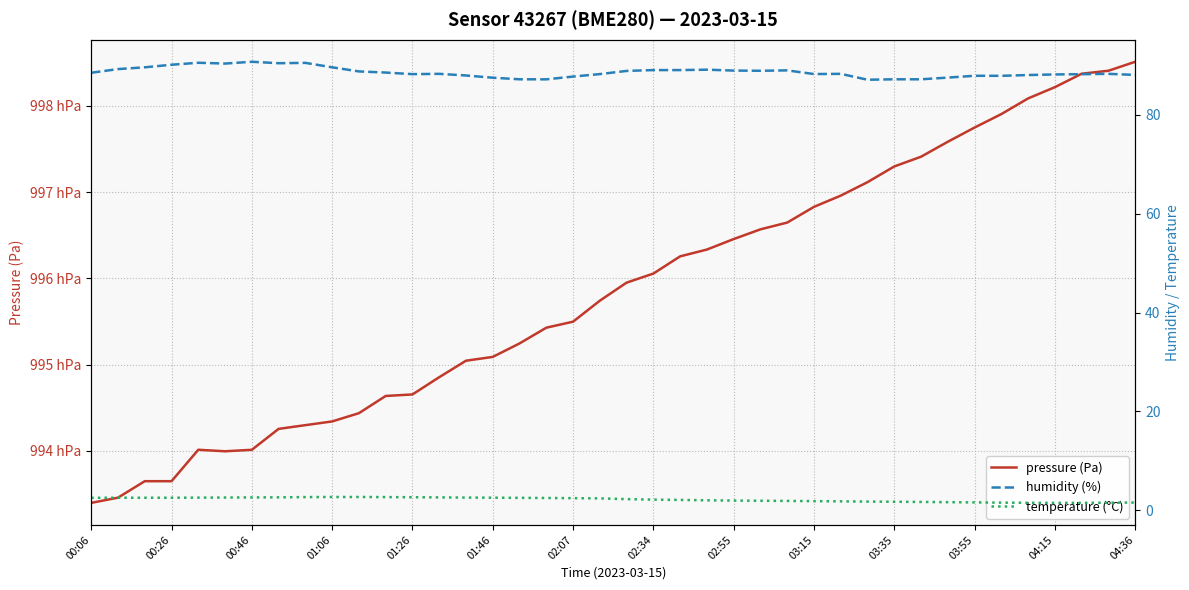

What is the total value across all series at 34?

99879.9